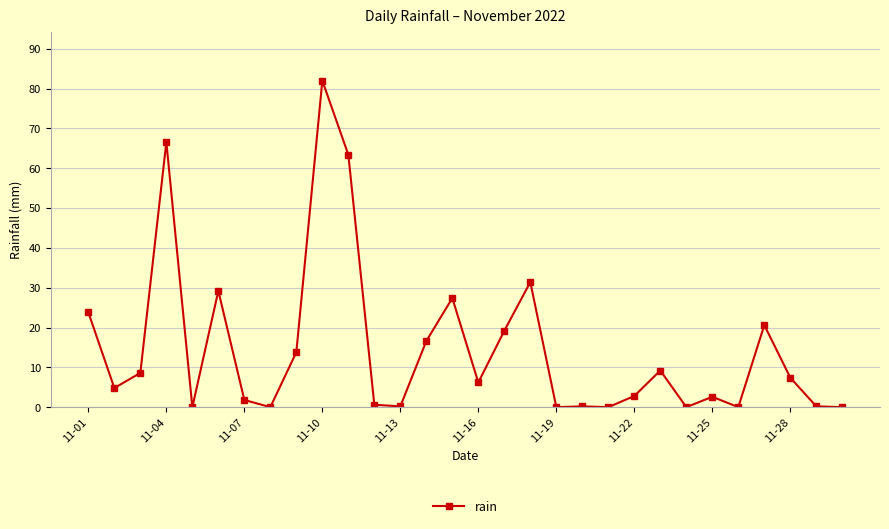

True or false: there are more than 2 points higher than both neighbors.

True